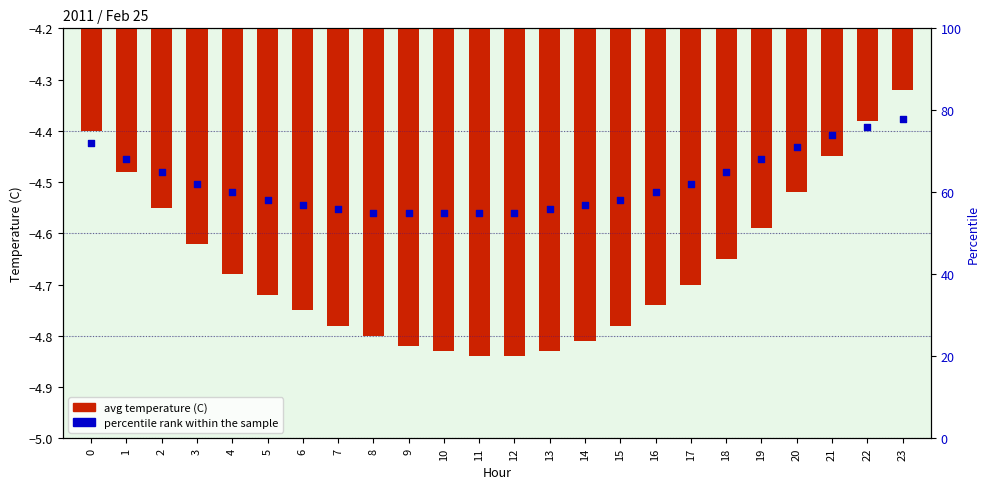

At which category is the sum across all series the highest?

23